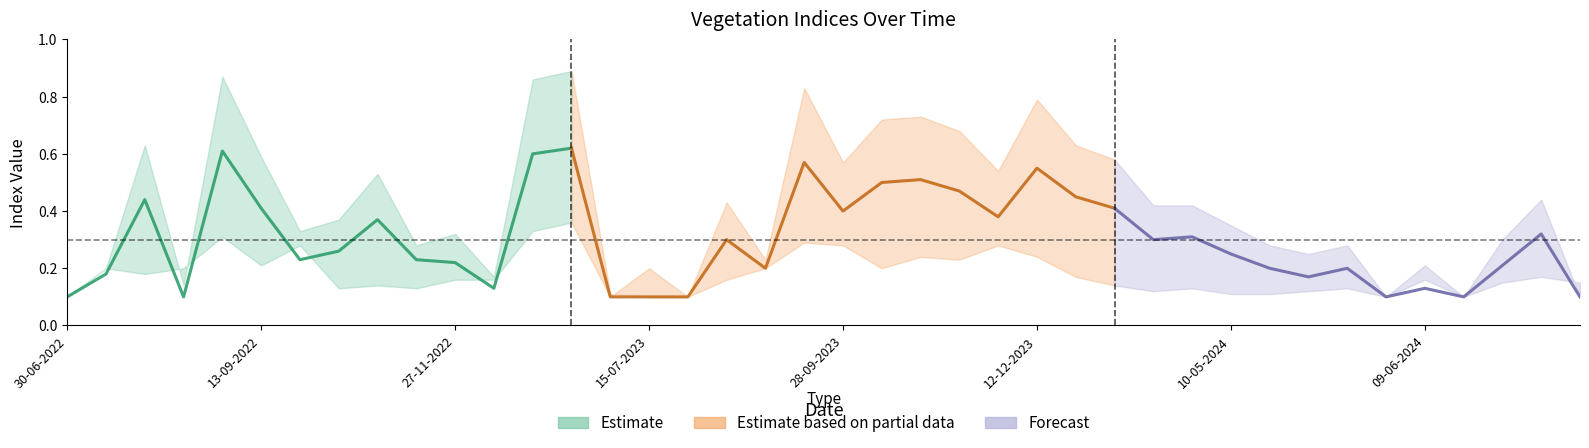

Is it true that ndvi equals 0.4 at 30-07-2022?

True